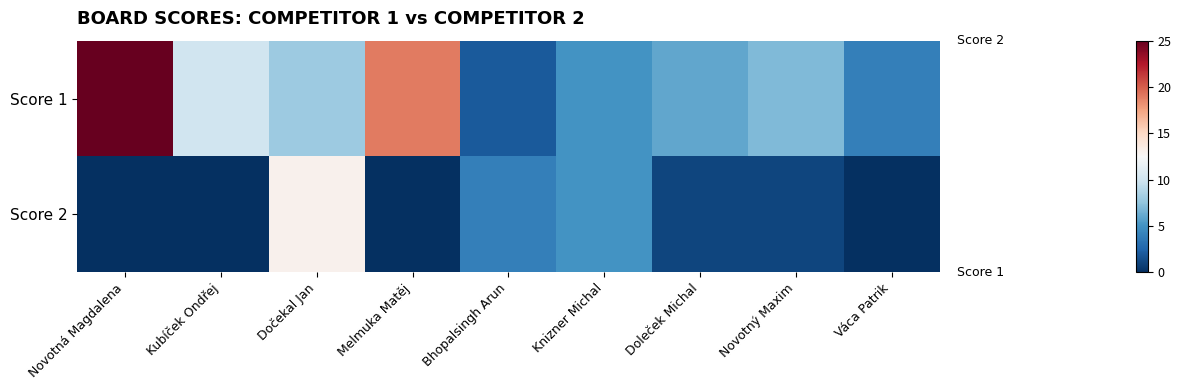

How many series are shown in this chart?

2